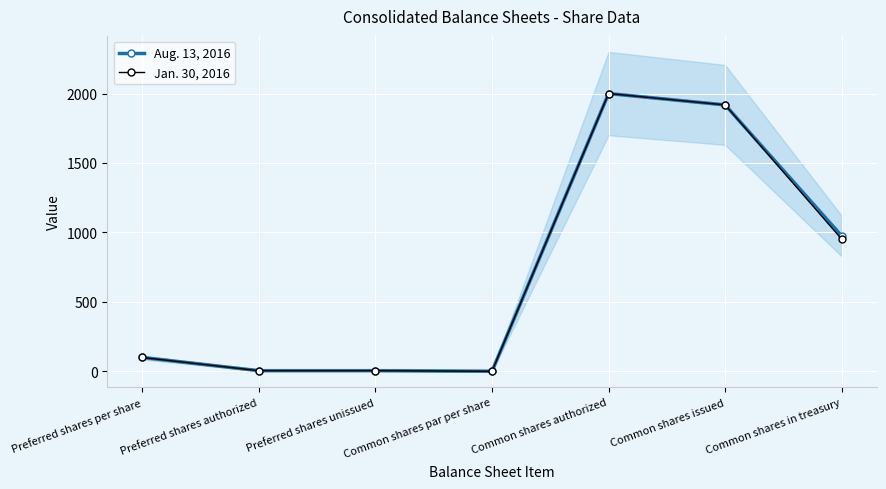

What is the value of the Aug. 13, 2016 point at the 3rd from the left?

5